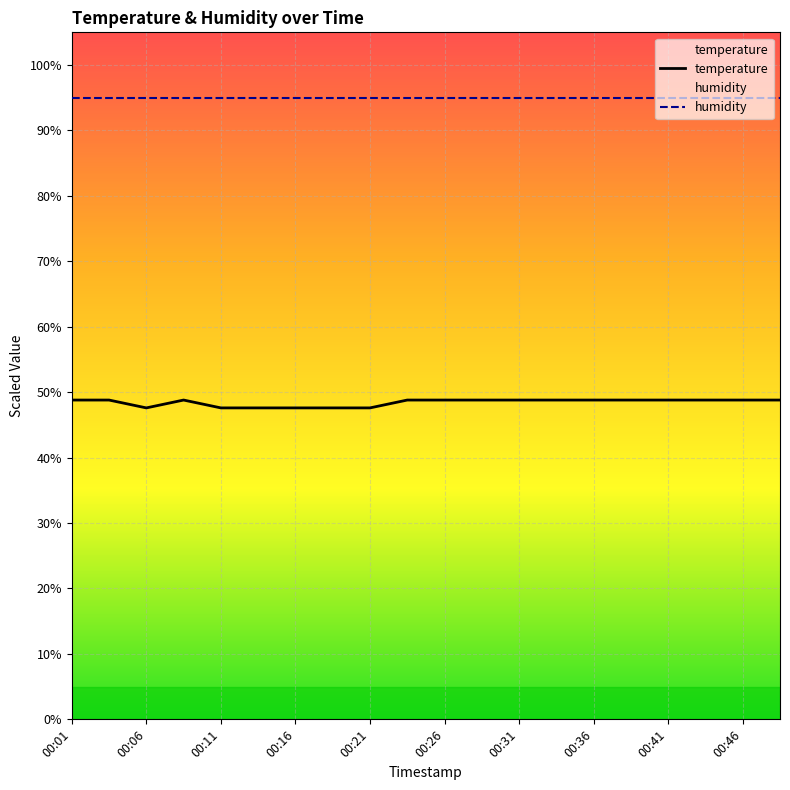

The chart shows a value of 74.2 at 00:29. True or false?

False